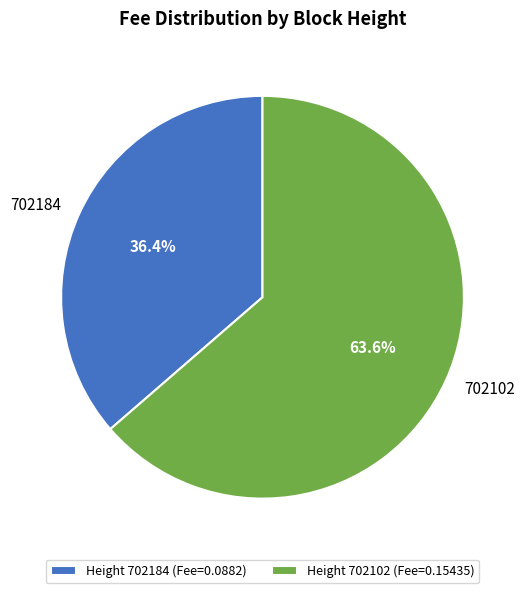

To the nearest percent, what is the difference between the 702184 and 702102 slice percentages?

27%